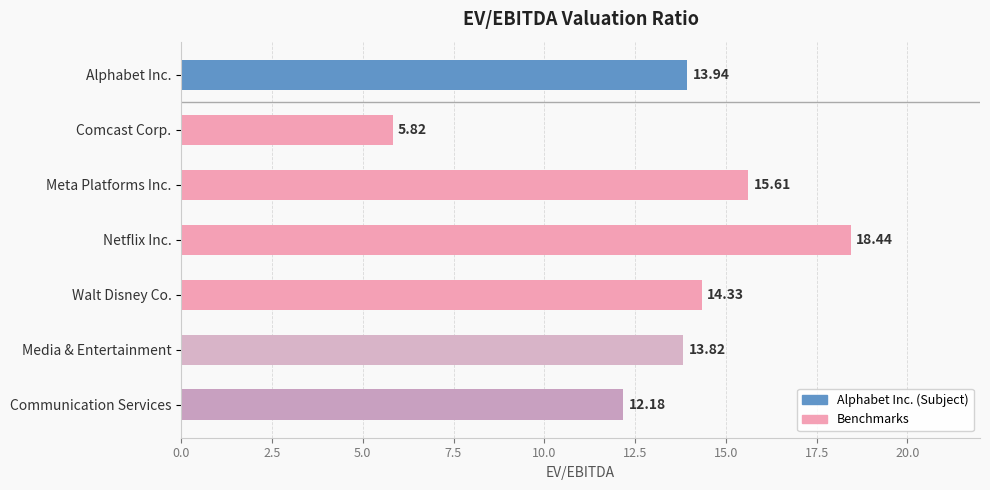

What is the change in value from Netflix Inc. to Walt Disney Co.?

-4.1